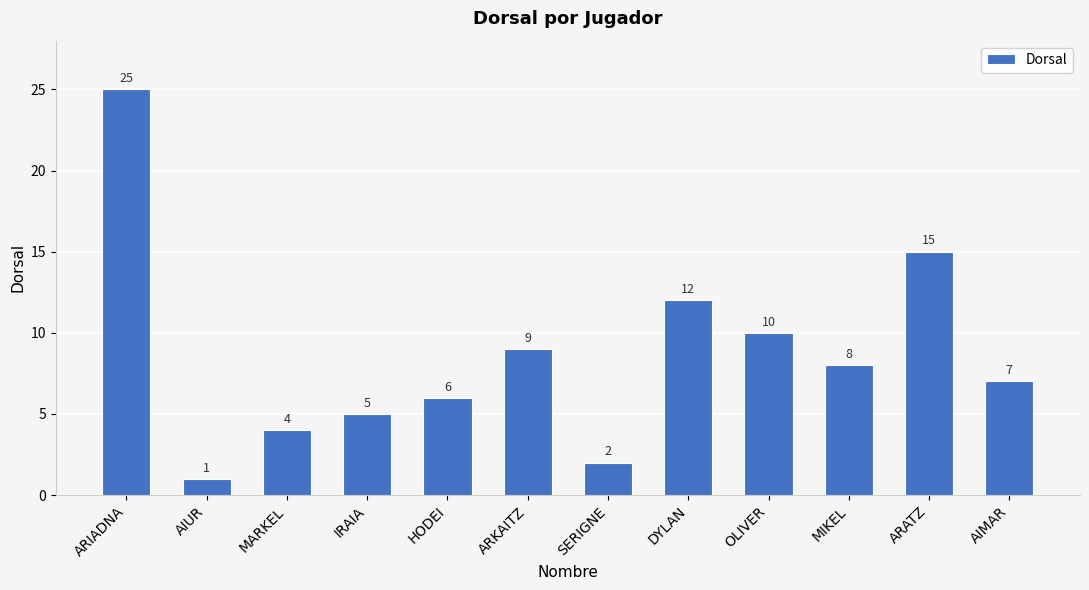

What is the change in value from DYLAN to ARATZ?

+3